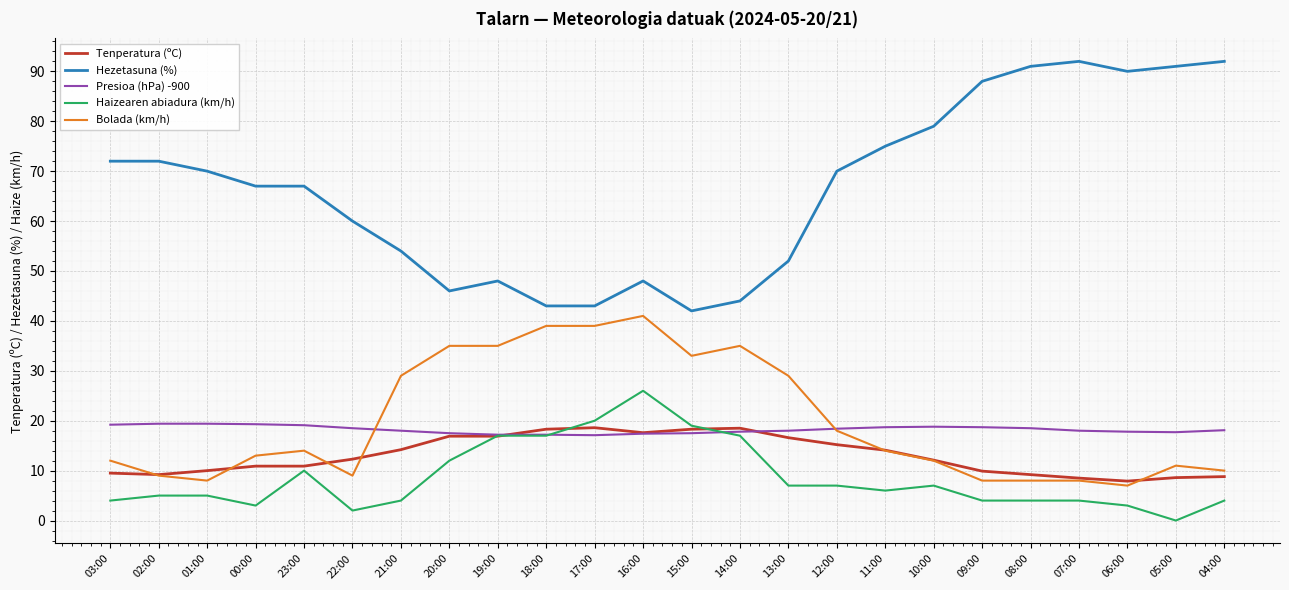

What position from the right is 13:00?

10